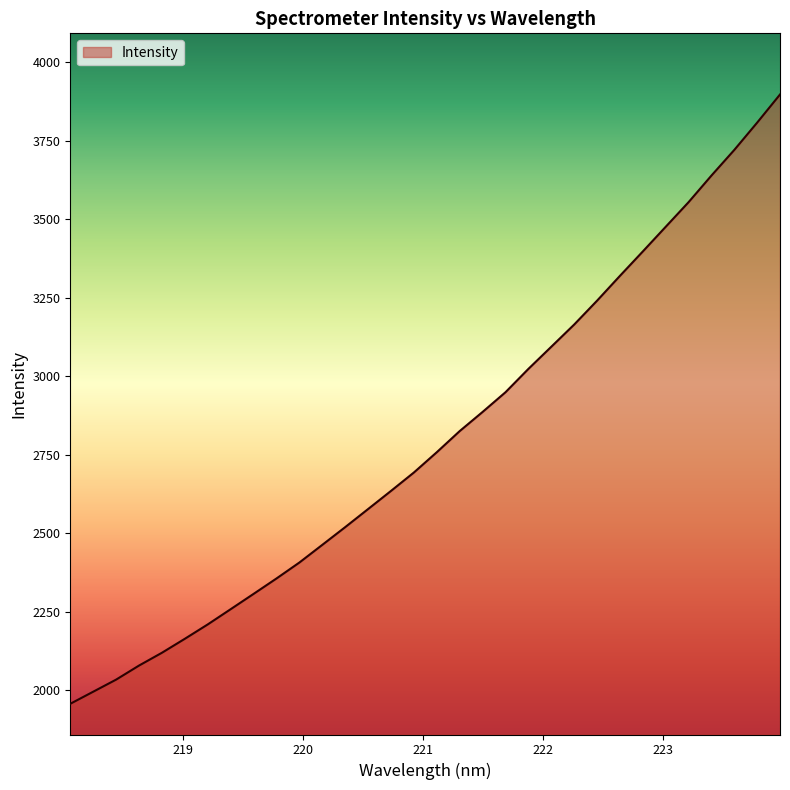

What is the smallest value displayed?

1956.1